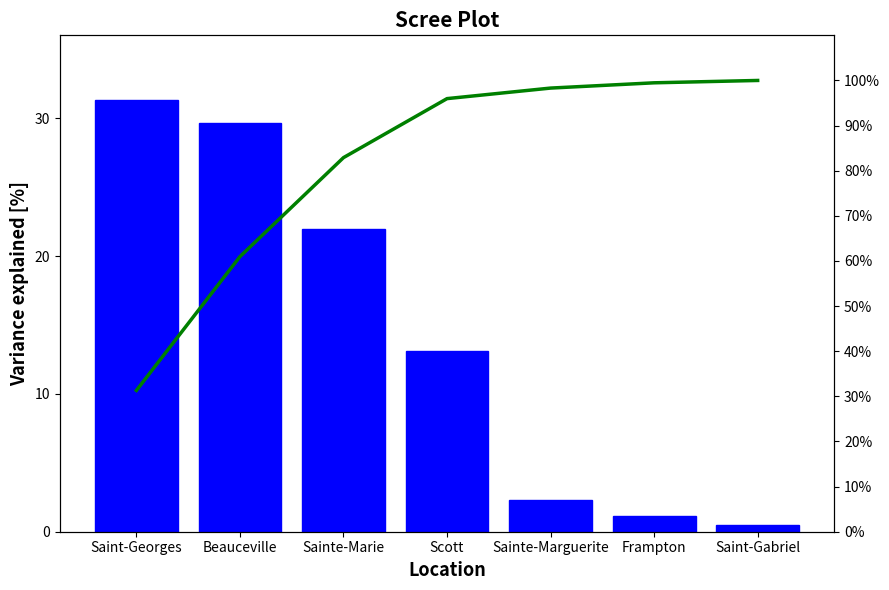

What is the average value of the Spending % series?

14.3